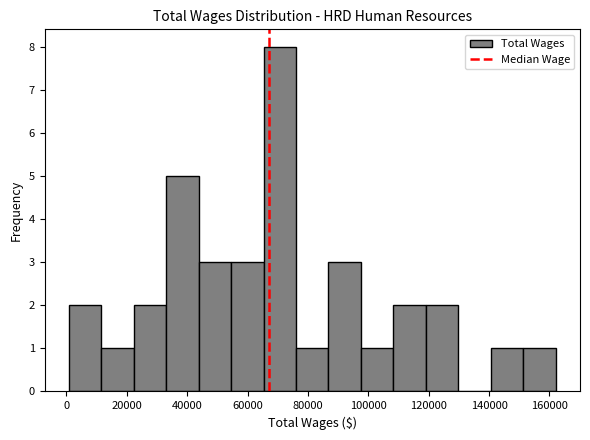

How tall is the bar that spans 120000 to 130000 on the x-axis? Neither the bar edges nor the heights are printed on the chart, so give them approximately, as read against the axes.

2